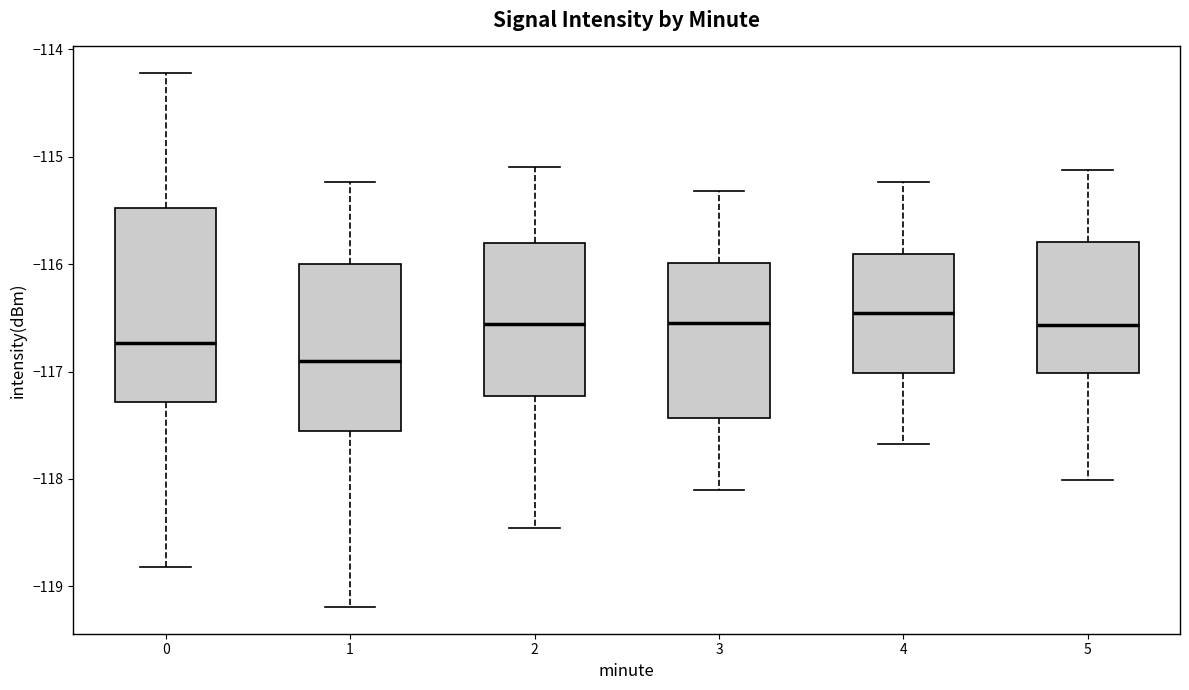

Which box is the tallest, from its lower edge to its upper edge?

0